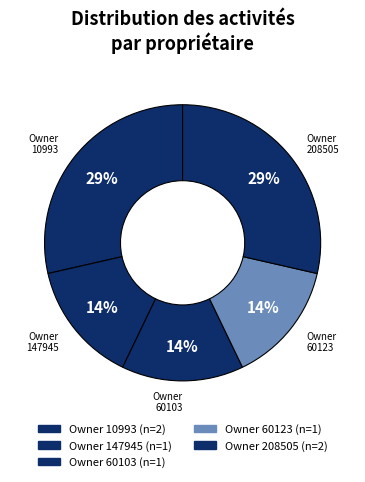

Is there any slice that represents more than half of the pie?

No